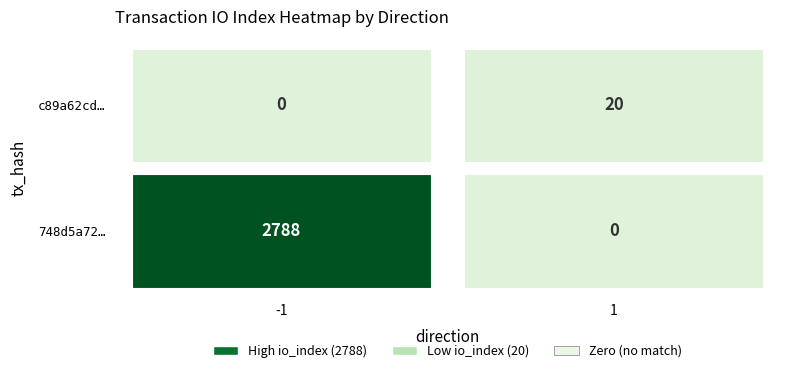

List the series in order of their peak value, lowest first.

c89a62cd61be26db07d999e282ddcd28c9f5fe9, 748d5a7299d945c5f52963dfb77ec4e1fdbfe4b